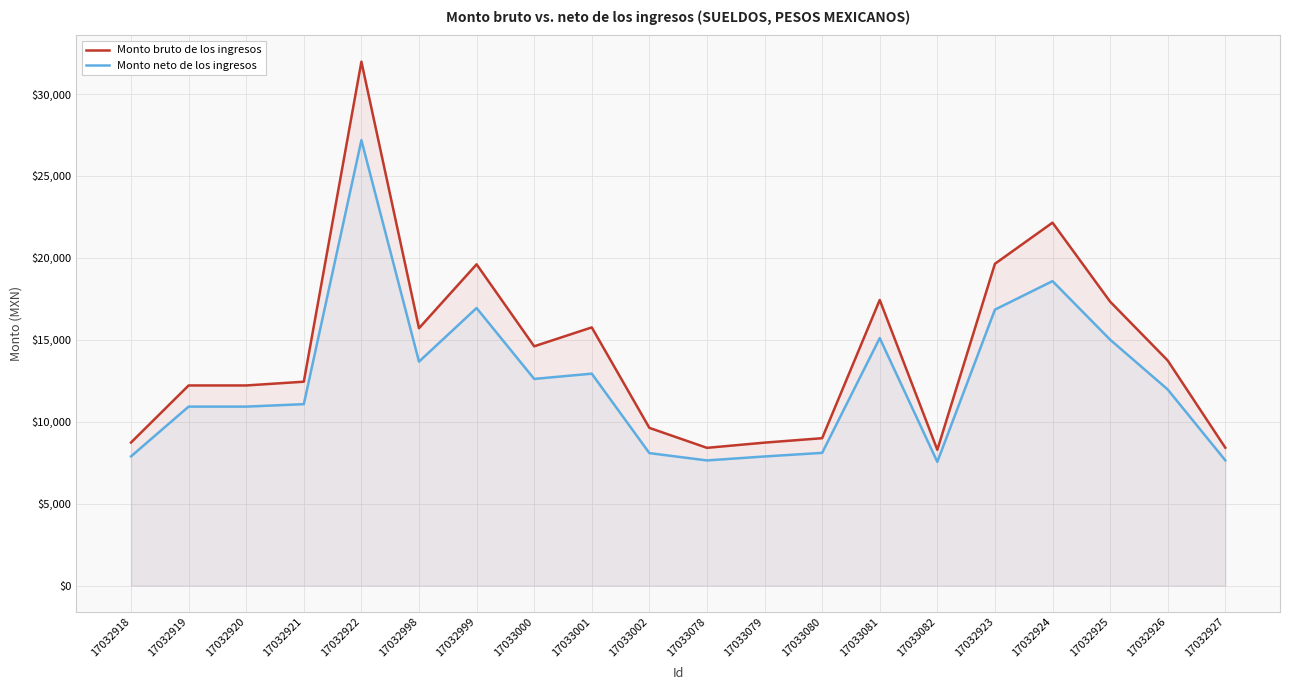

List the series in order of their overall mean, highest first.

Monto bruto de los ingresos, Monto neto de los ingresos